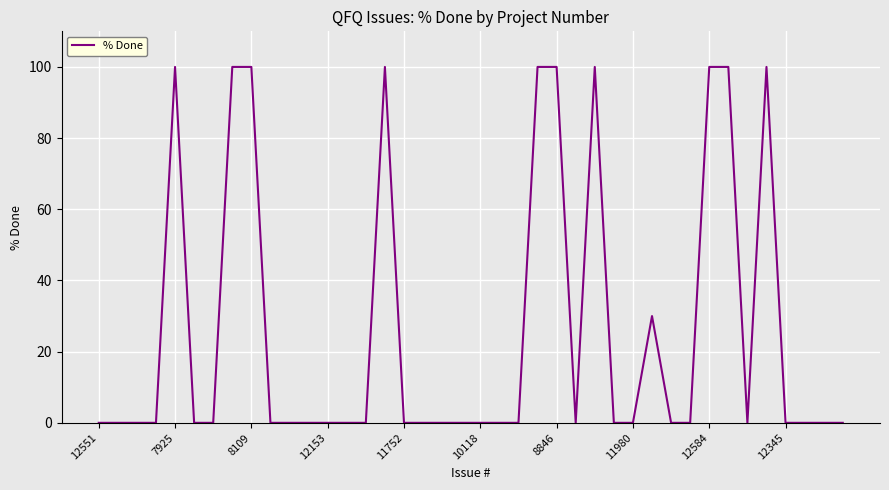

Reading left to right, transcribe all the data shown in this chart.

0	0	0	0	100	0	0	100	100	0	0	0	0	0	0	100	0	0	0	0	0	0	0	100	100	0	100	0	0	30	0	0	100	100	0	100	0	0	0	0